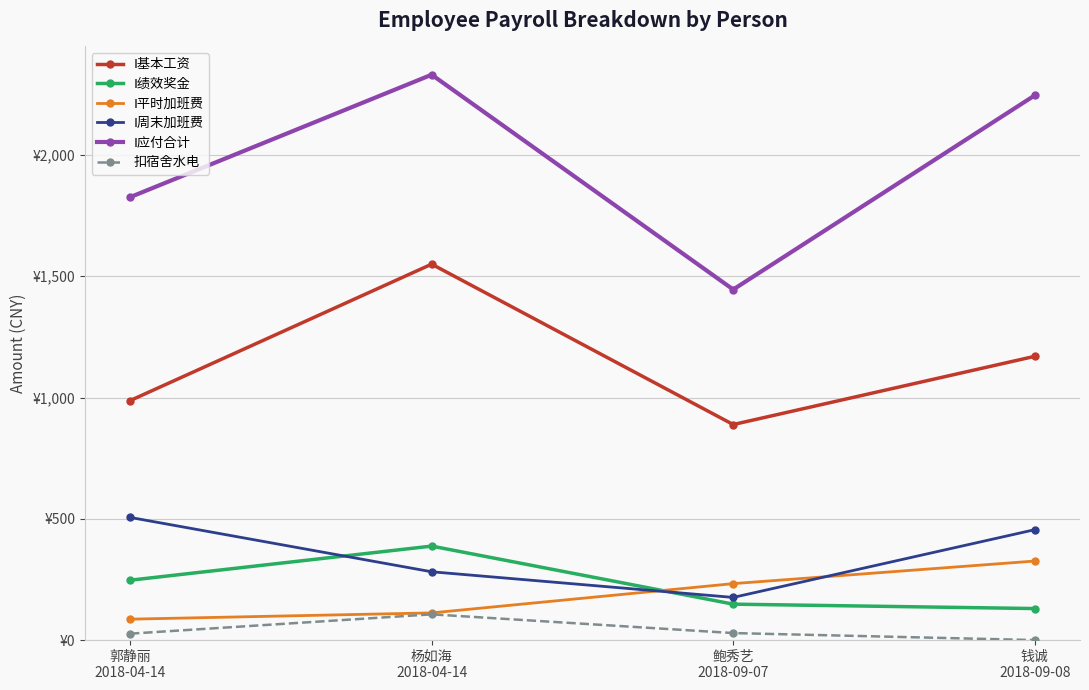

At how many categories does at least one series exceed 240?

4